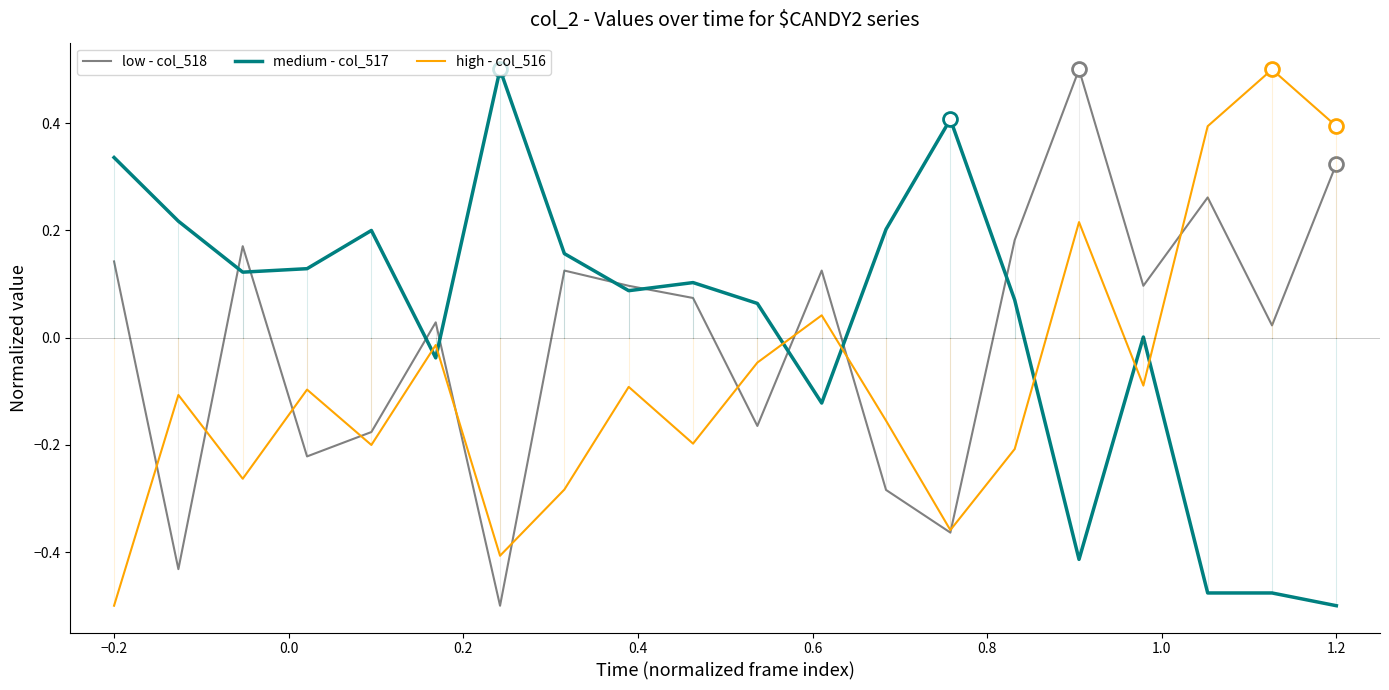

What is the highest value of the high - col_516 series?

0.5